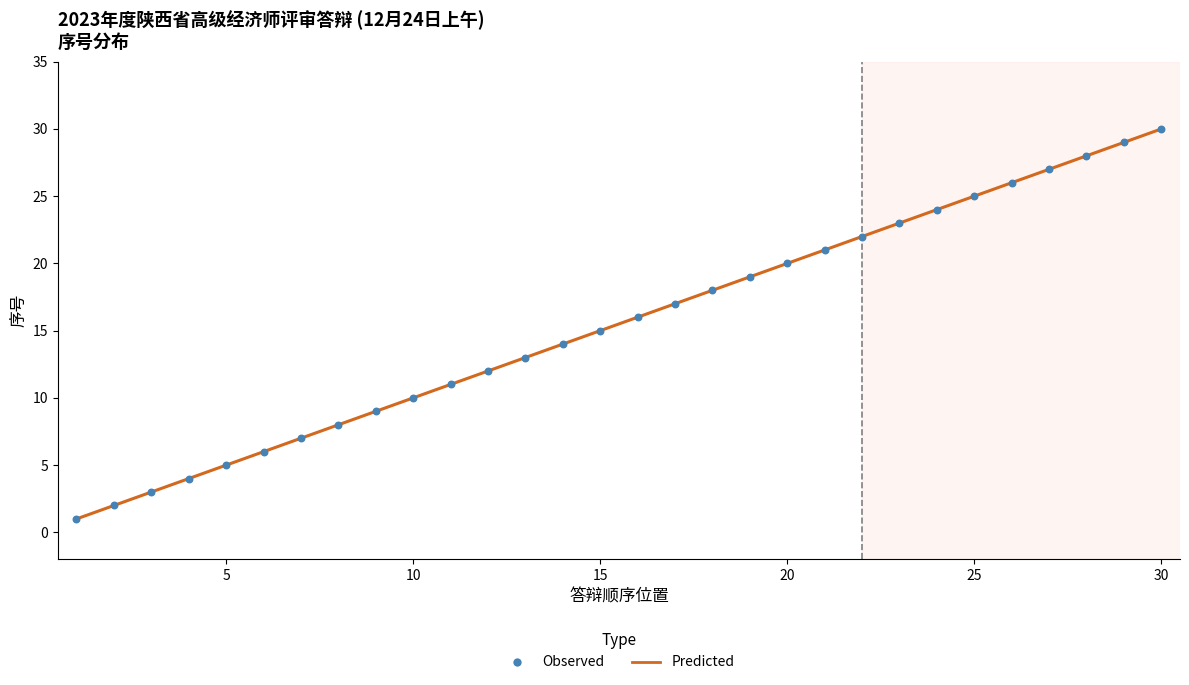

What is the greatest value displayed?

30